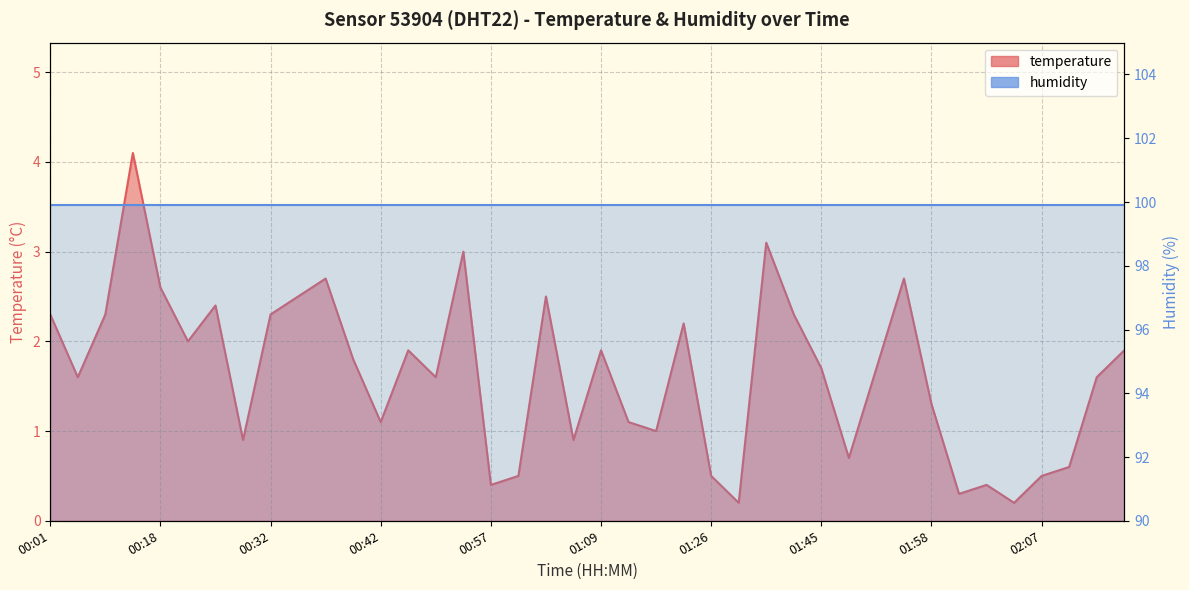

The value at 01:11 is 1.1. True or false?

True